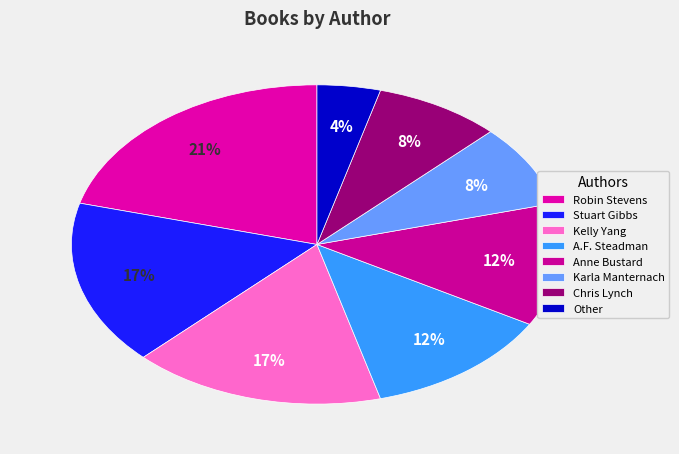

What is the total percentage of Robin Stevens and Anne Bustard?

33.3%